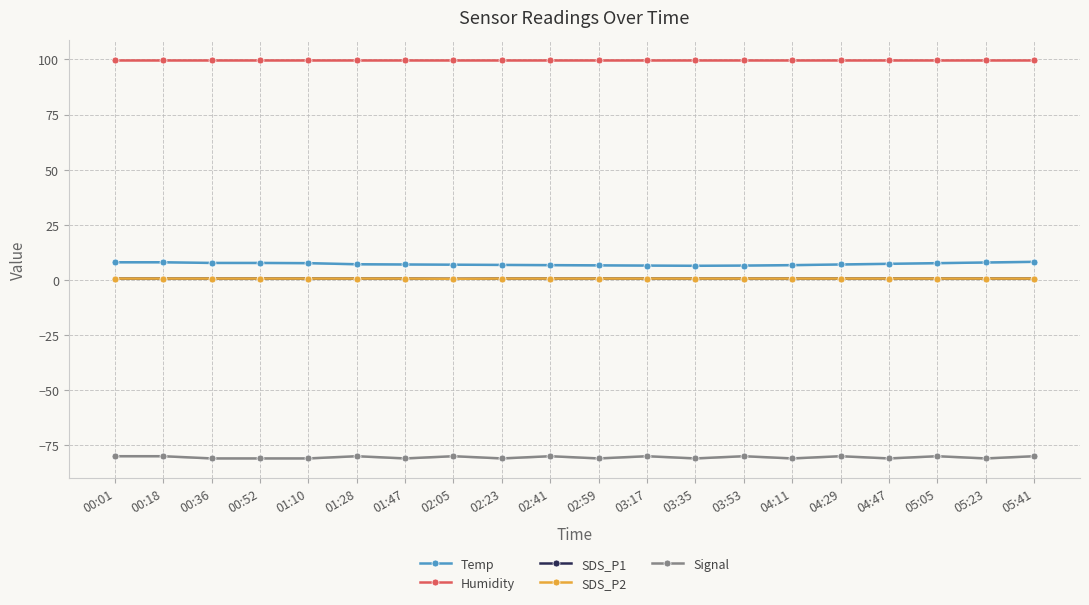

How many lines are shown in the chart?

5